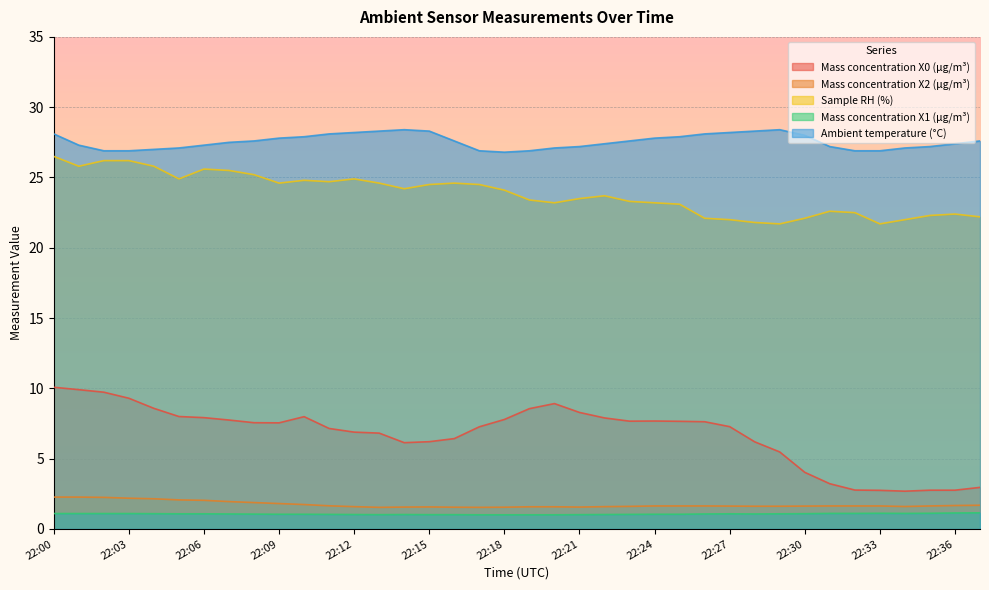

What is the total value across all series at 22:24?

61.4